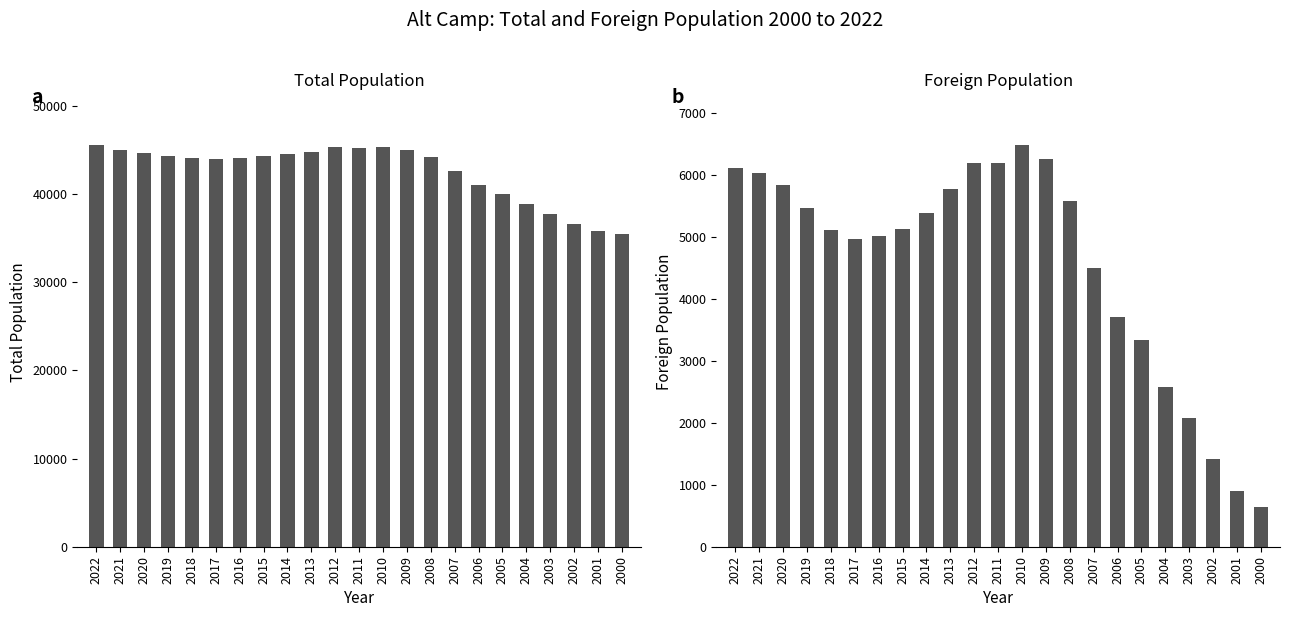

At which category is the sum across all series the highest?

2010